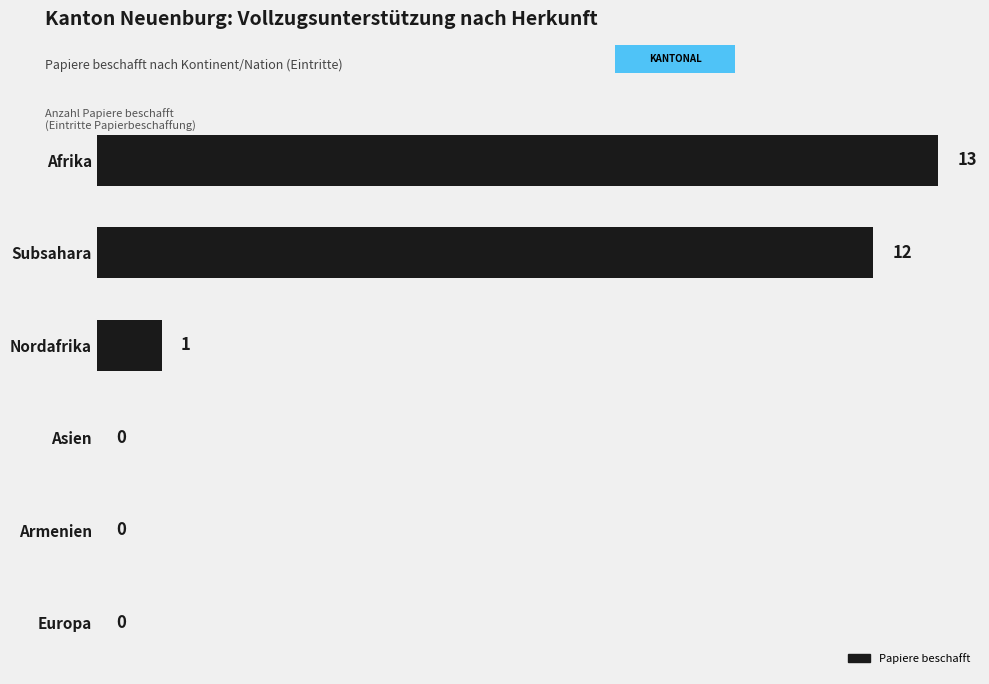

What is the greatest value displayed?

13